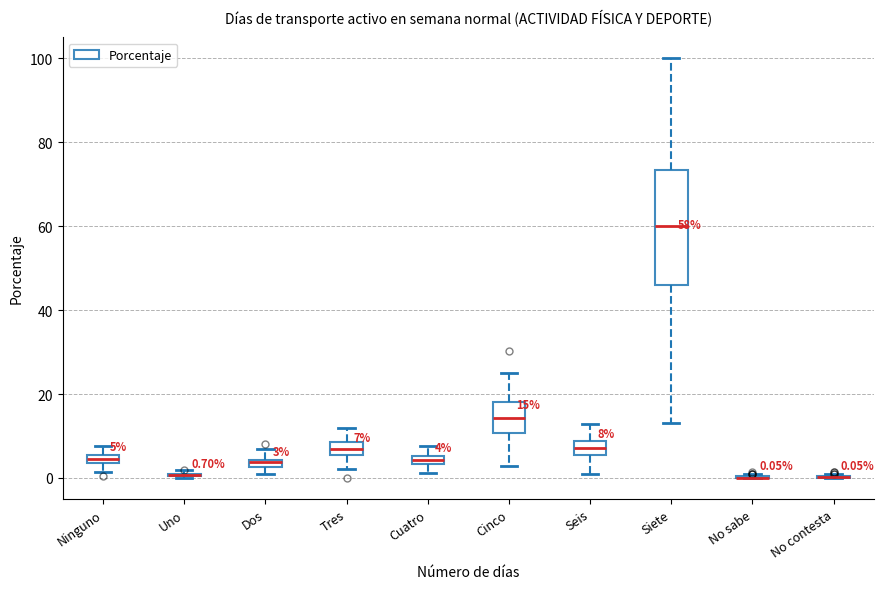

Comparing the boxes themselves (not the whiskers), which one is the tallest?

Siete